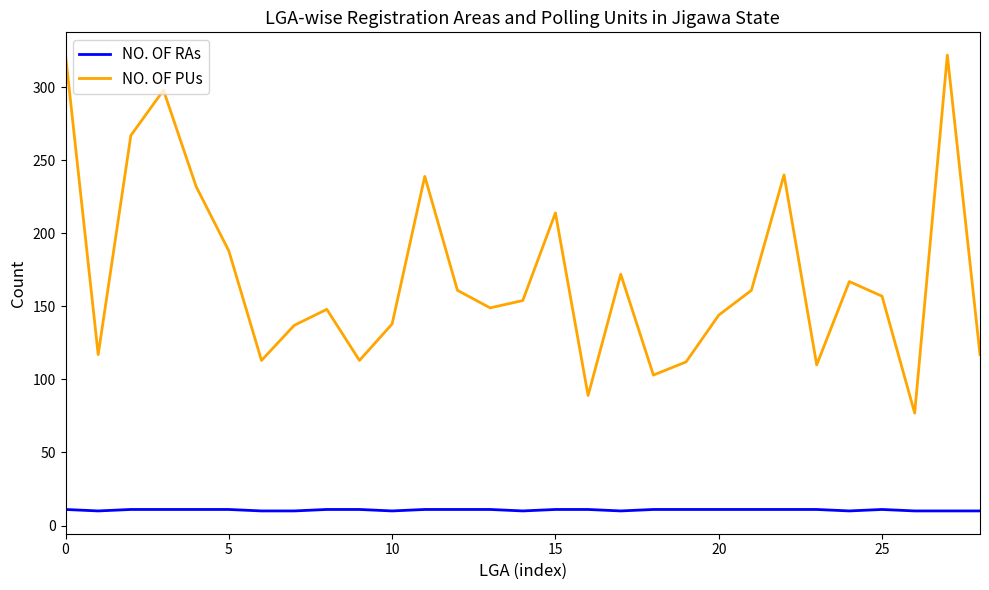

What is the highest value of the NO. OF RAs series?

11